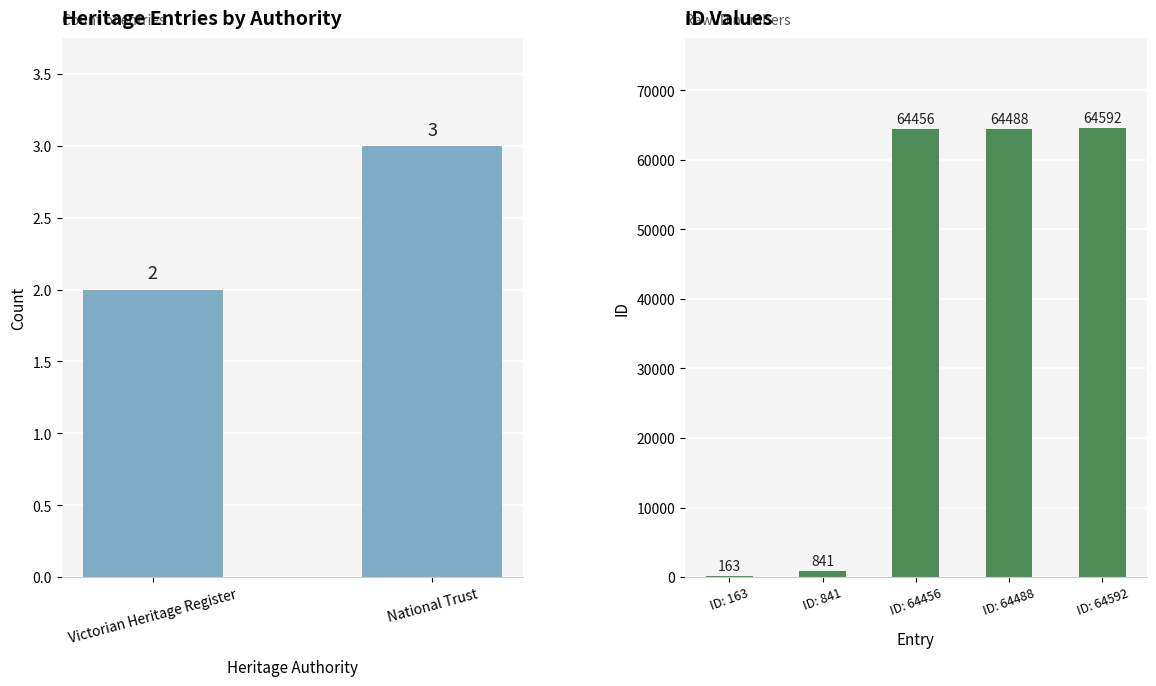

What is the greatest value displayed?

64592